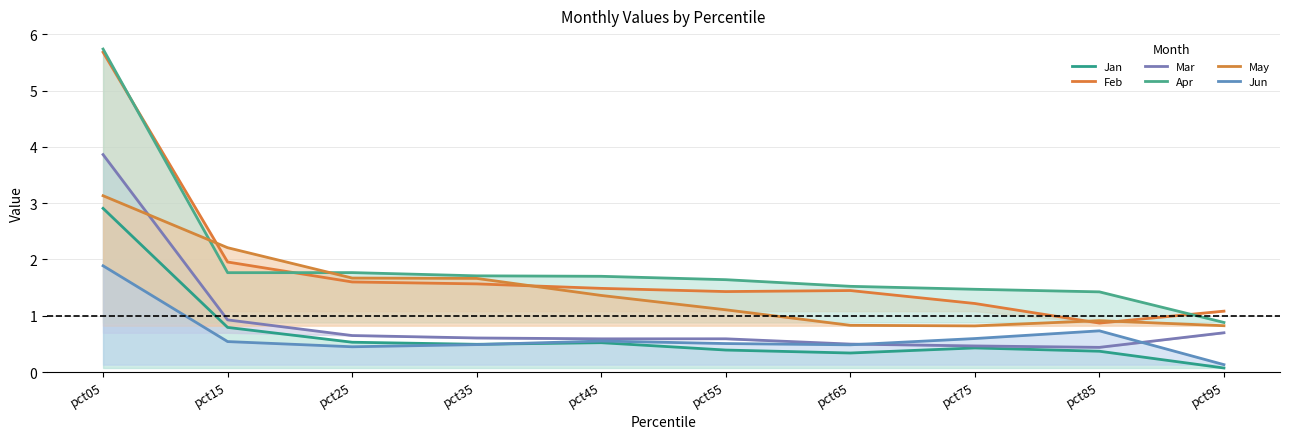

True or false: Mar has more than 0 points higher than both neighbors.

True